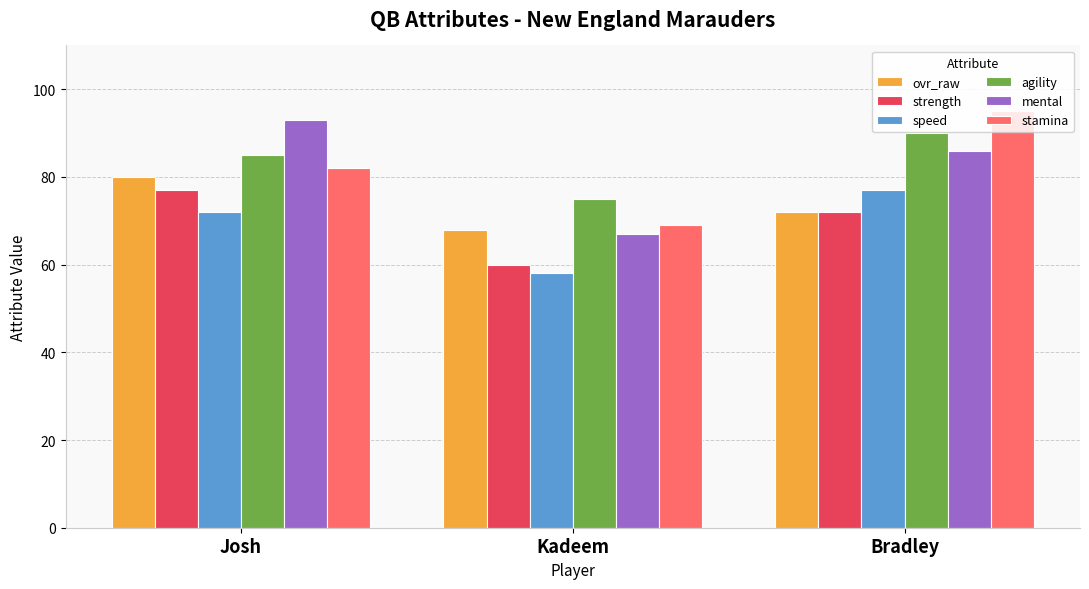

At how many categories does at least one series exceed 58?

3